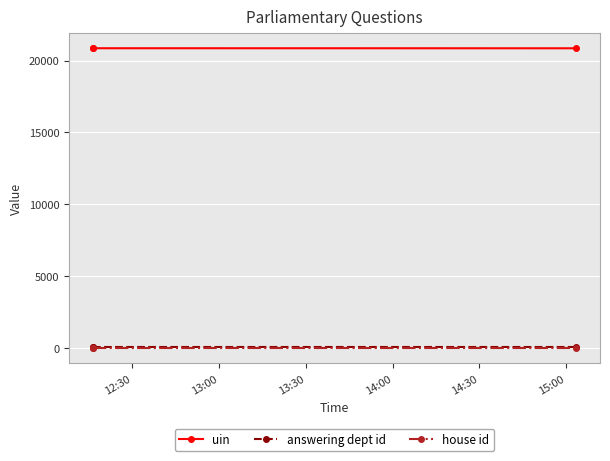

What is the greatest value displayed?

20857